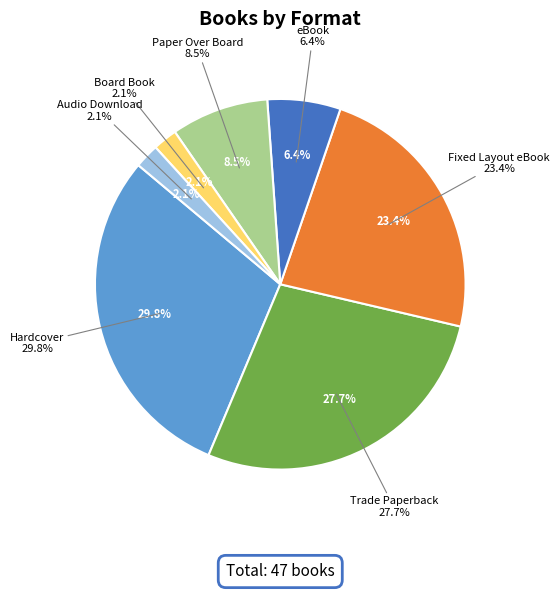

Rank the categories by value from highest to lowest.

Hardcover, Trade Paperback, Fixed Layout eBook, Paper Over Board, eBook, Board Book, Audio Download